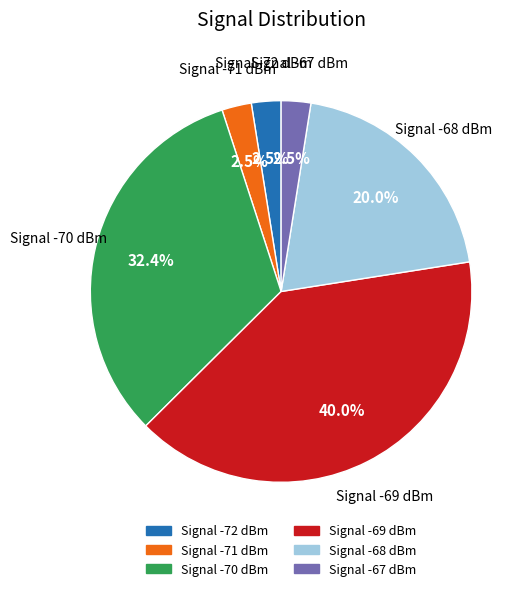

Which has a higher value, Signal -67 dBm or Signal -70 dBm?

Signal -70 dBm